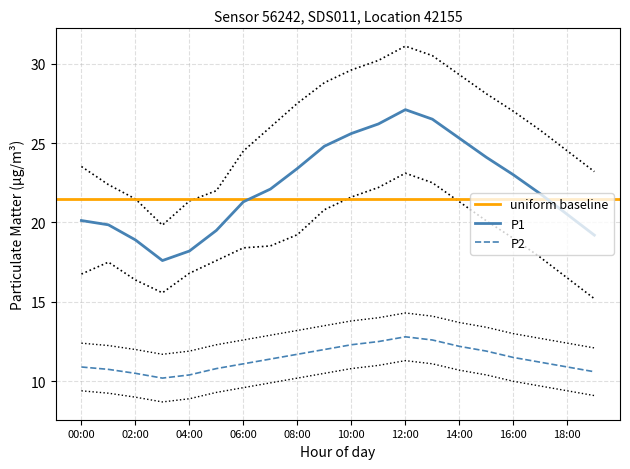

True or false: P1_upper and P2 cross at least once.

False